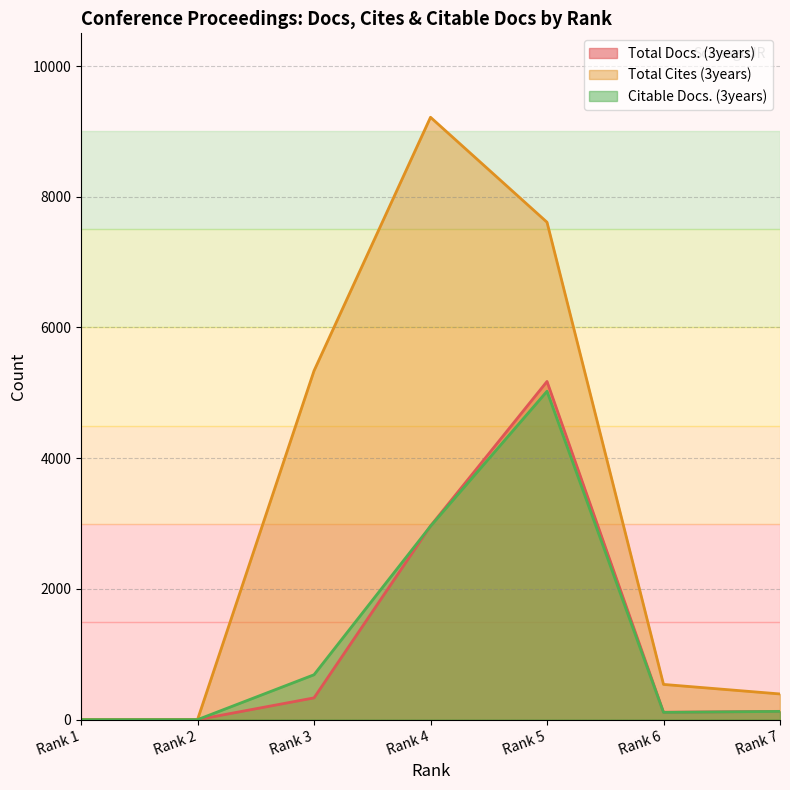

Where is the first local maximum for Citable Docs. (3years)?

Rank 5